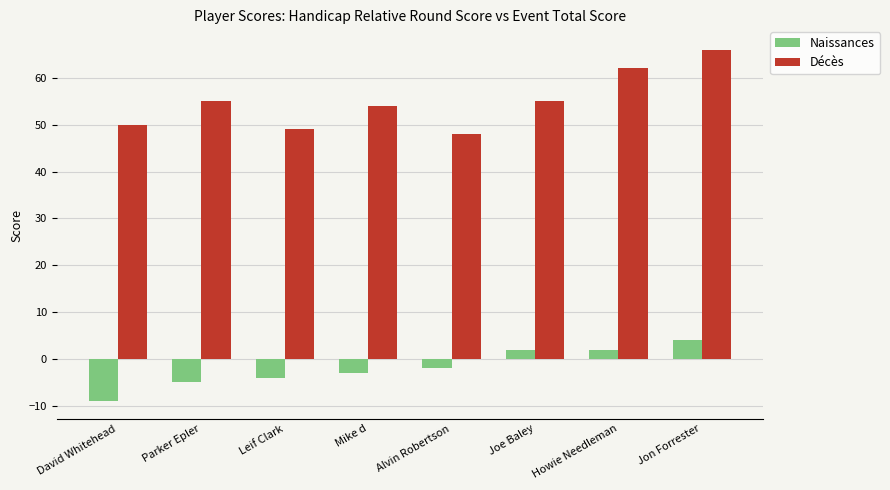

What are all the series names shown in the legend?

Naissances, Décès